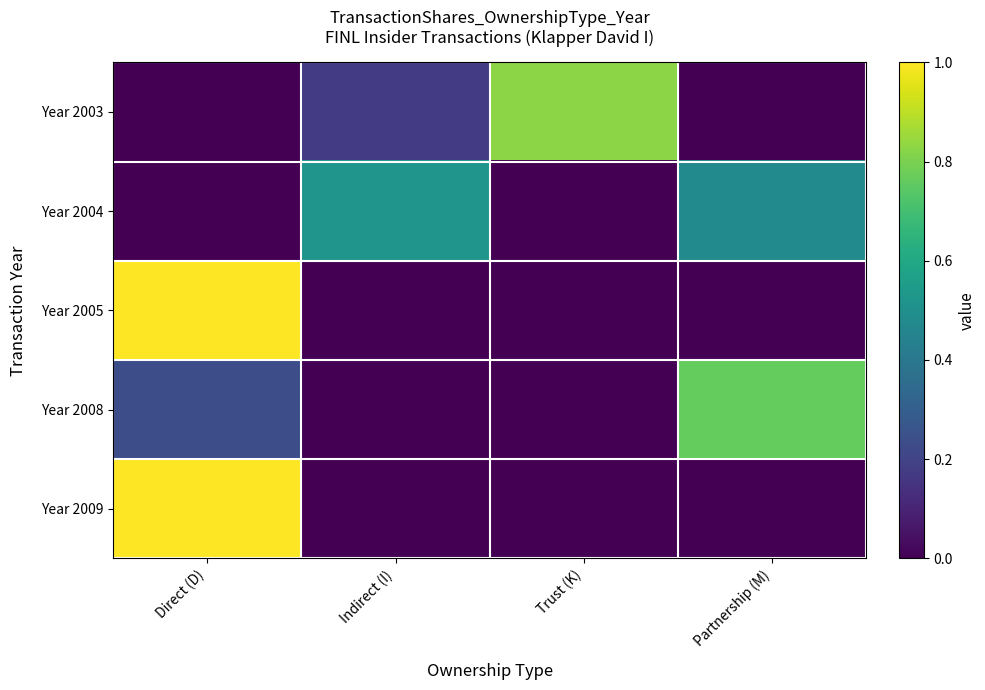

Rank the series by their maximum value, from lowest to highest.

Year 2004, Year 2008, Year 2003, Year 2005, Year 2009